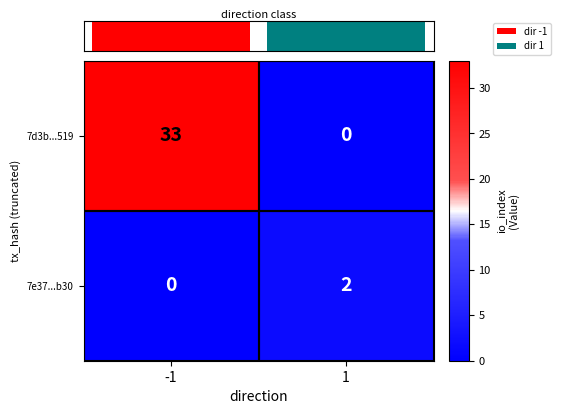

What is the sum of the 7e37...b30 values at -1 and 1?

2